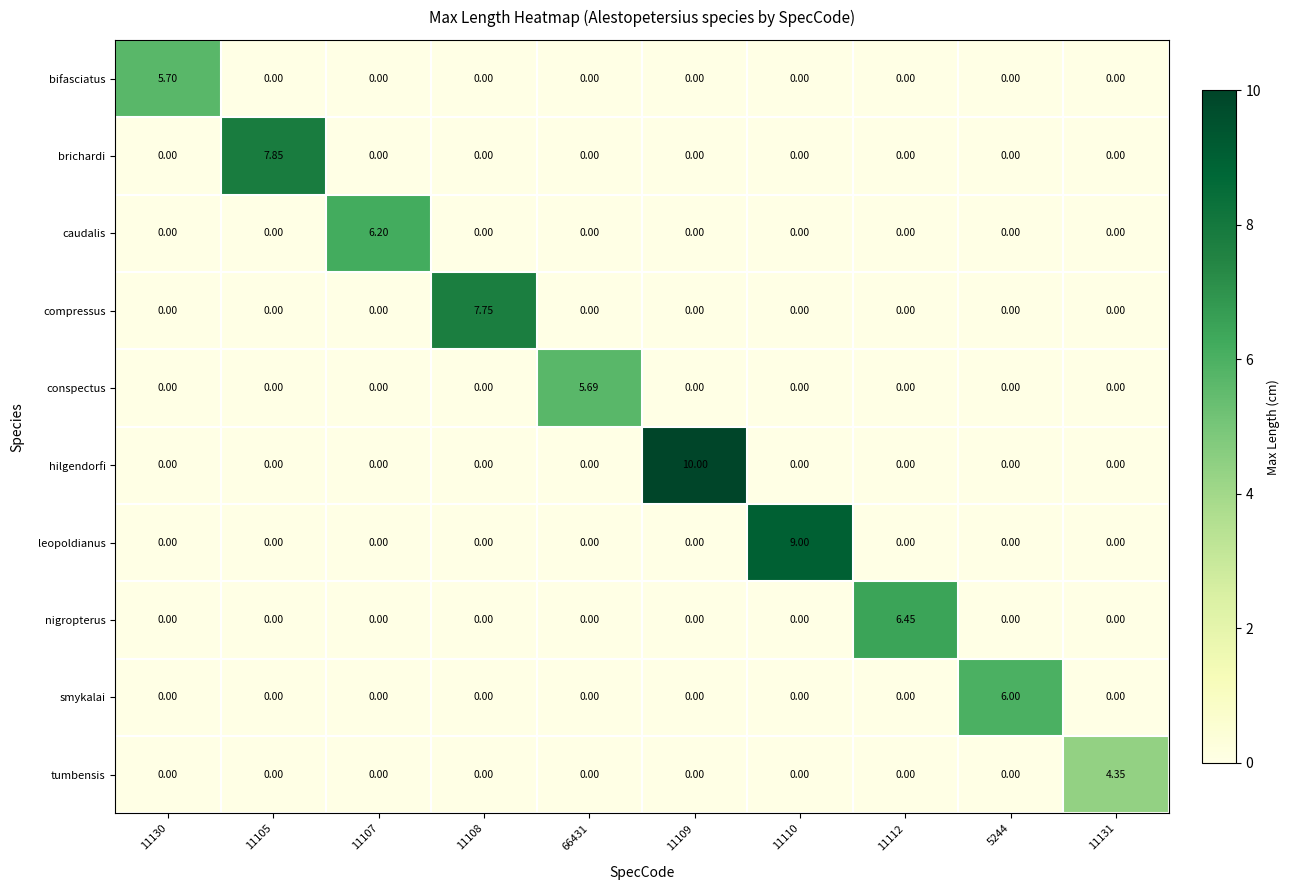

Rank the series by their maximum value, from lowest to highest.

tumbensis, conspectus, bifasciatus, smykalai, caudalis, nigropterus, compressus, brichardi, leopoldianus, hilgendorfi